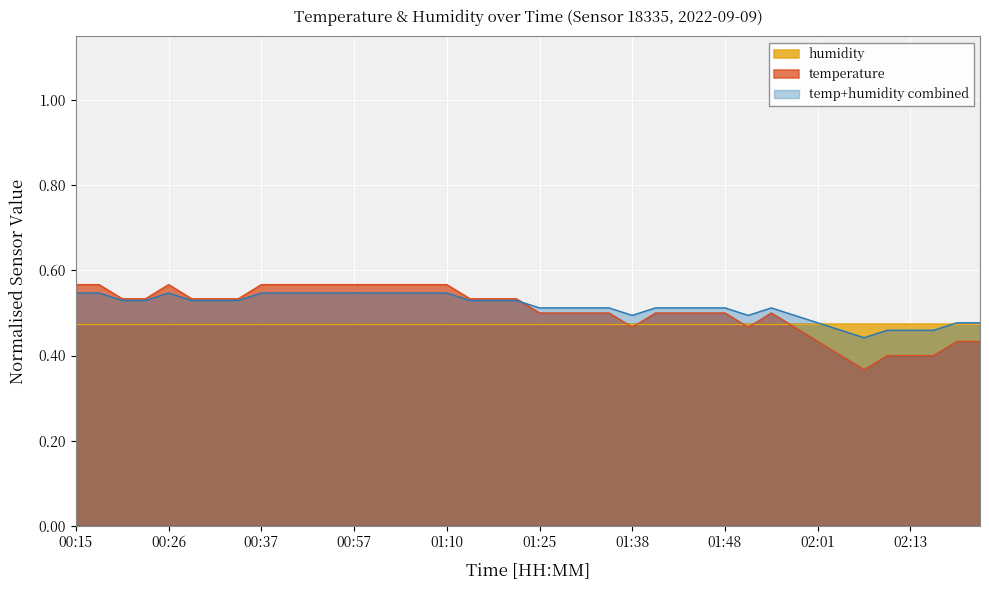

What is the difference between the maximum and minimum values?

0.2